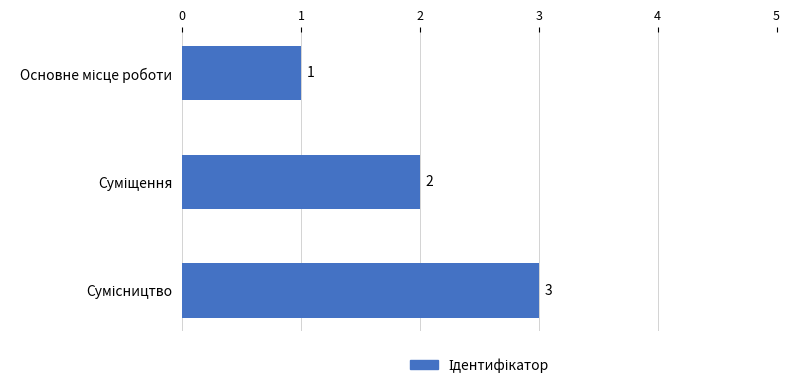

What is the greatest value displayed?

3